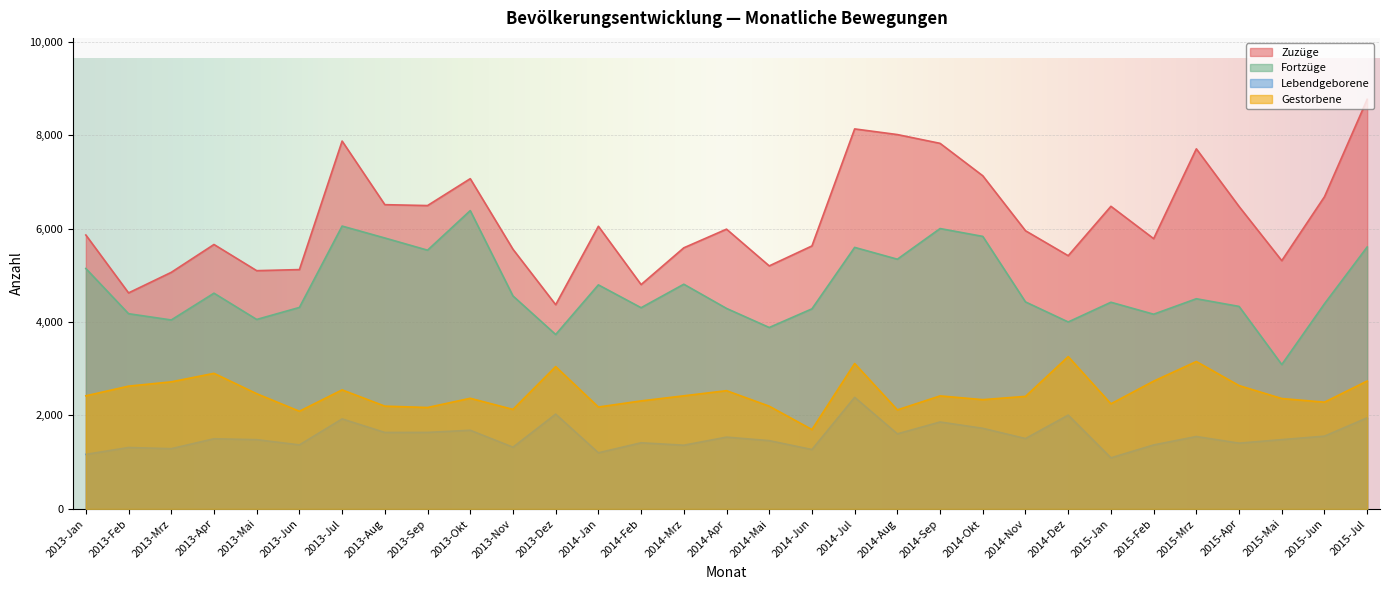

What value does the Gestorbene series have at 2013-Jan, to the nearest 10?

2420